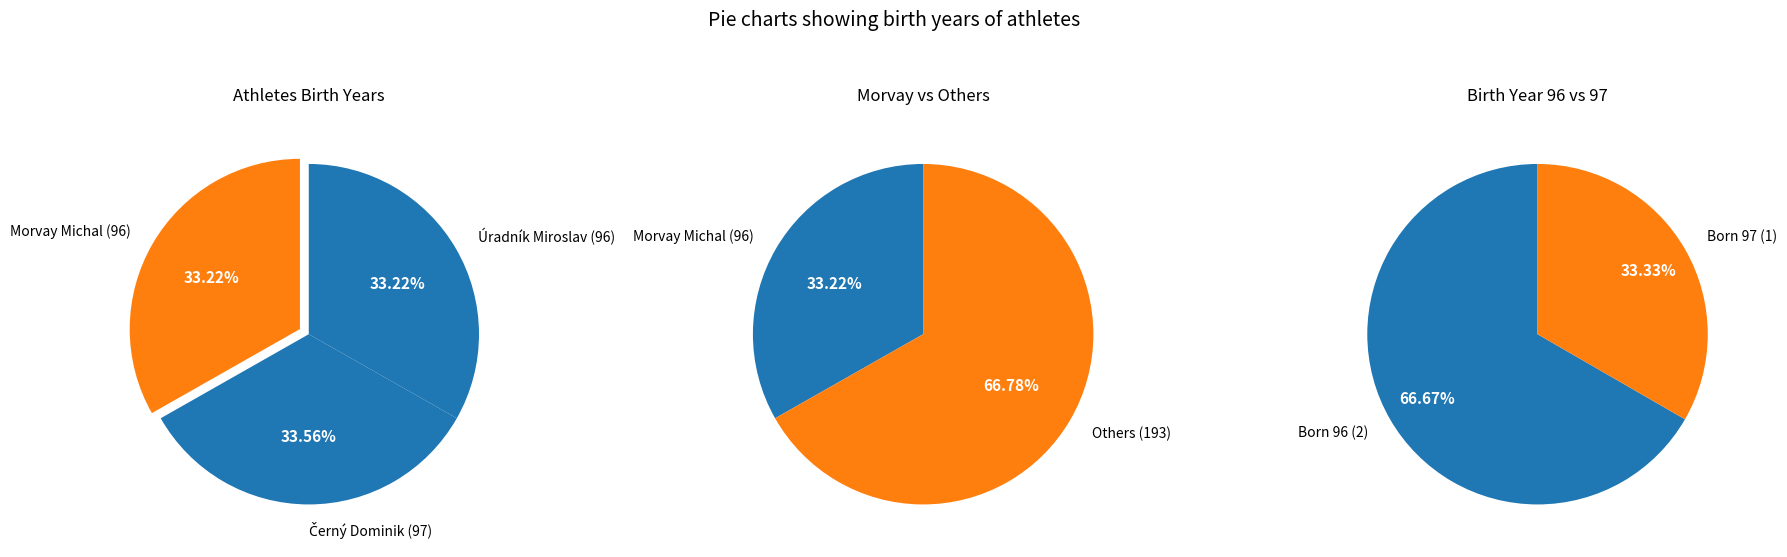

Do Morvay Michal and Úradník Miroslav together represent more than half of the pie?

Yes